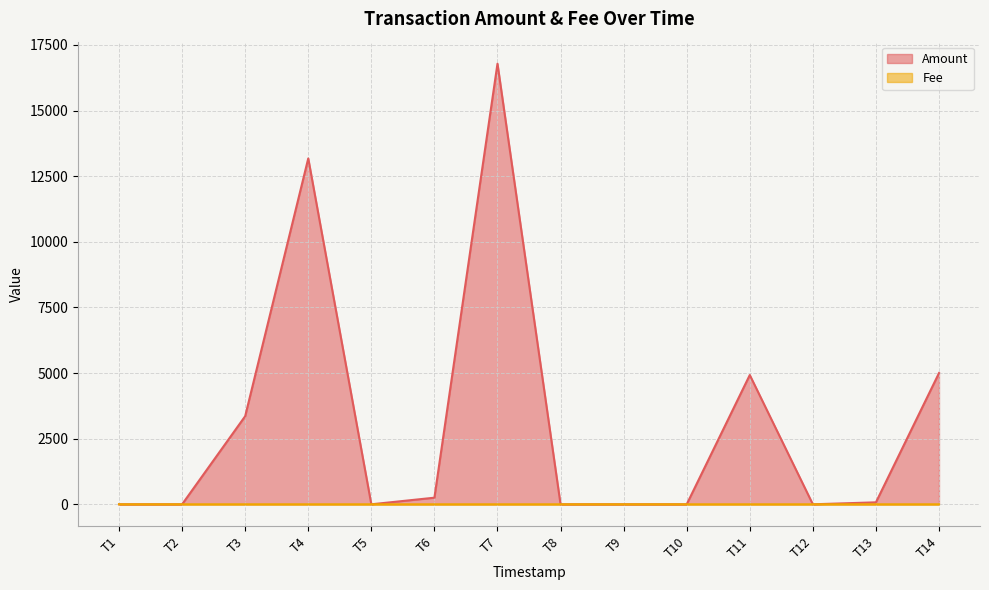

True or false: Amount has more than 1 interior local peaks.

True